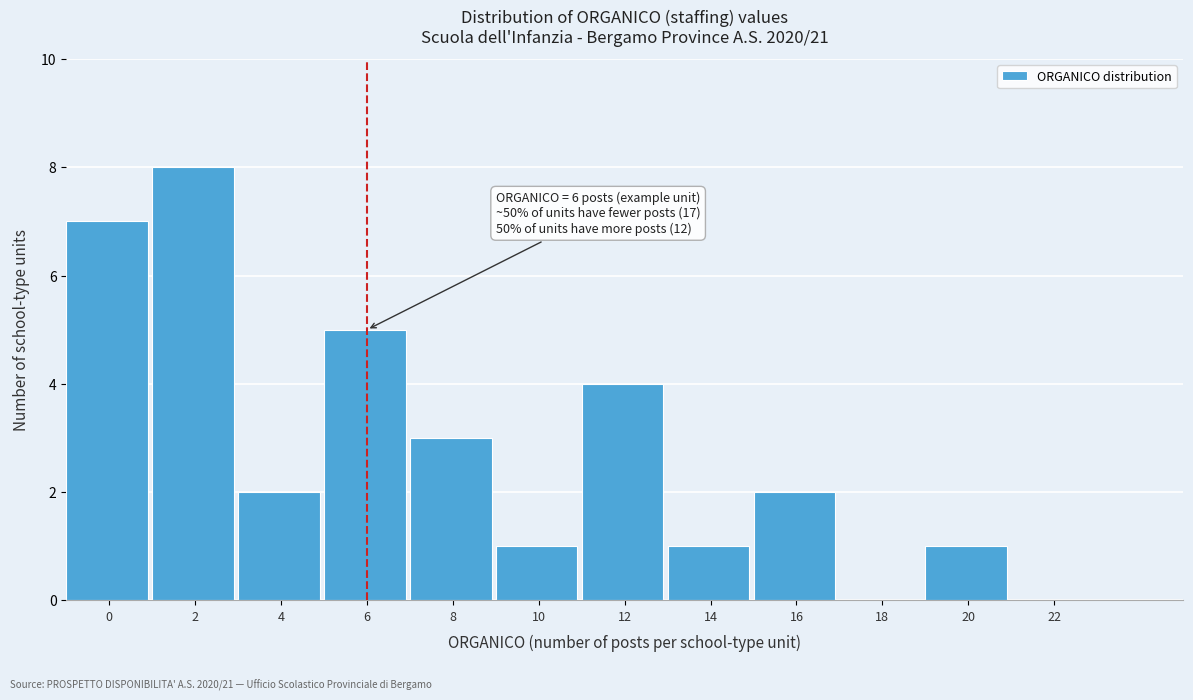

Reading left to right, transcribe all the data shown in this chart.

0=7	2=8	4=2	6=5	8=3	10=1	12=4	14=1	16=2	18=0	20=1	22=0